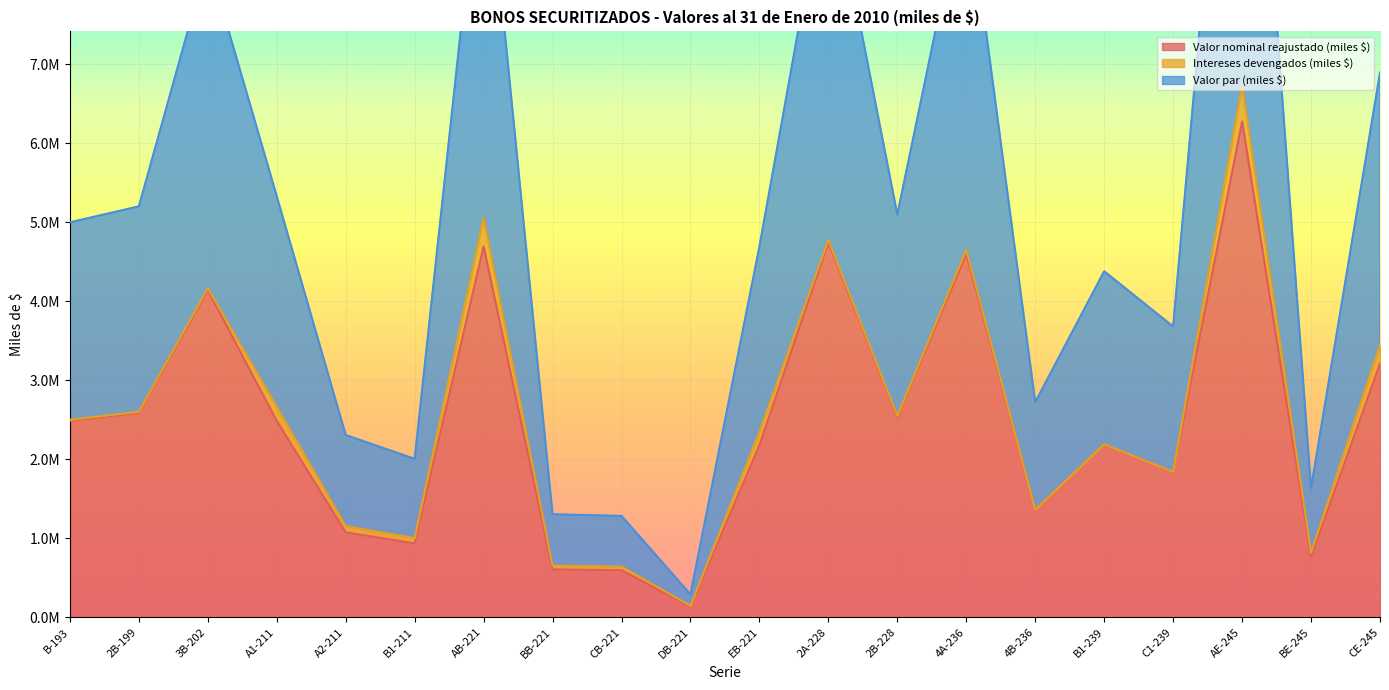

Where is Valor nominal reajustado (miles $) nearest to the value 3206249?

CE-245